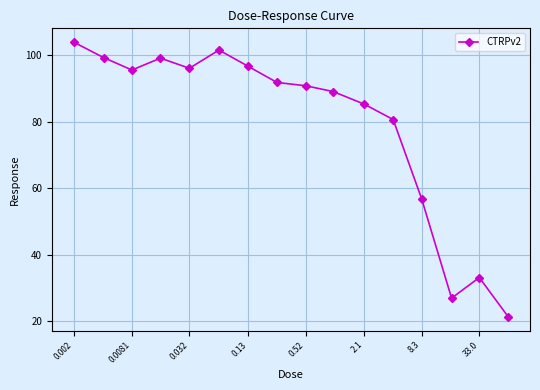

True or false: there are more than 0 points higher than both neighbors.

True